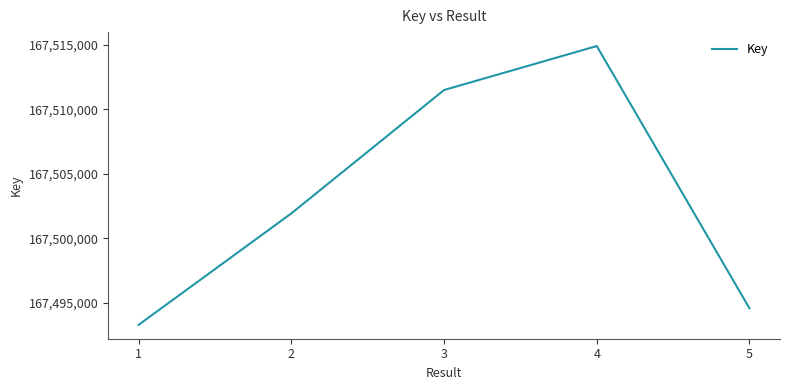

How many lines are shown in the chart?

1